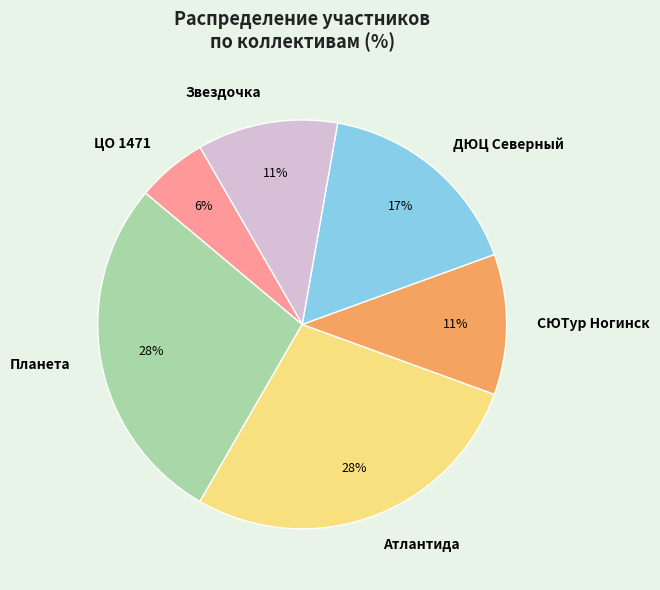

The Атлантида slice represents 28% of the pie. True or false?

True